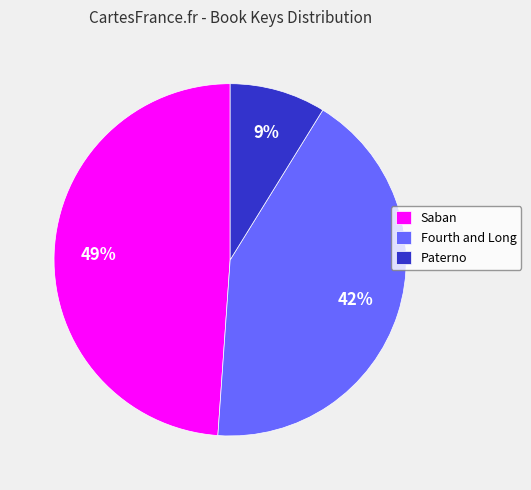

What is the largest slice in the pie chart?

Saban